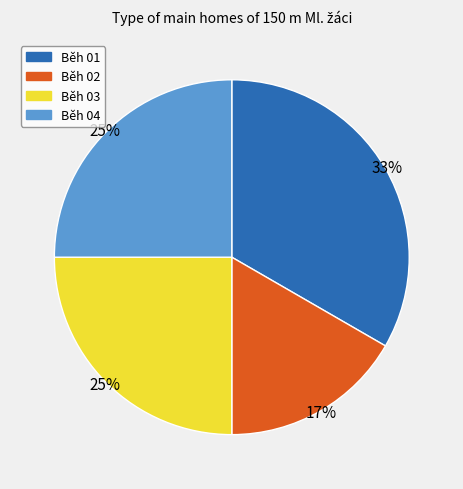

To the nearest percent, what portion does Běh 04 represent?

25%